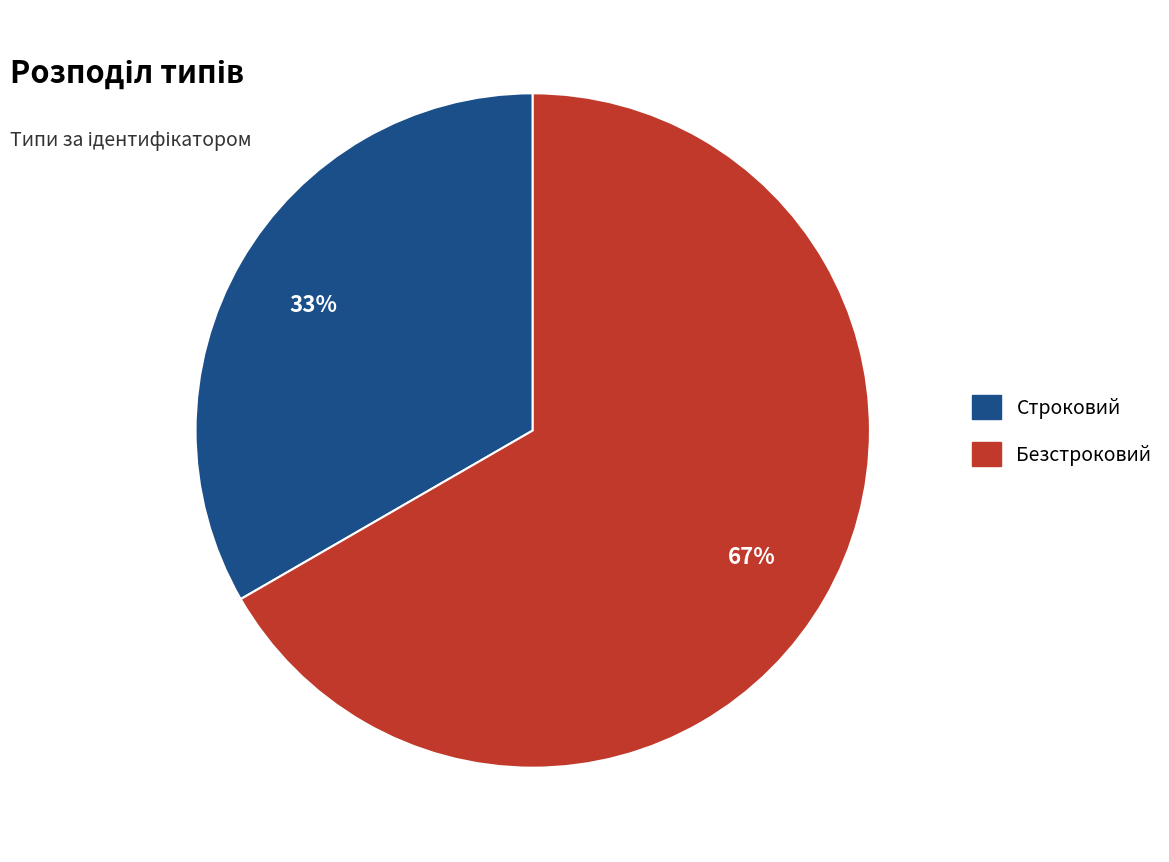

To the nearest percent, what percentage of the pie is Безстроковий?

67%